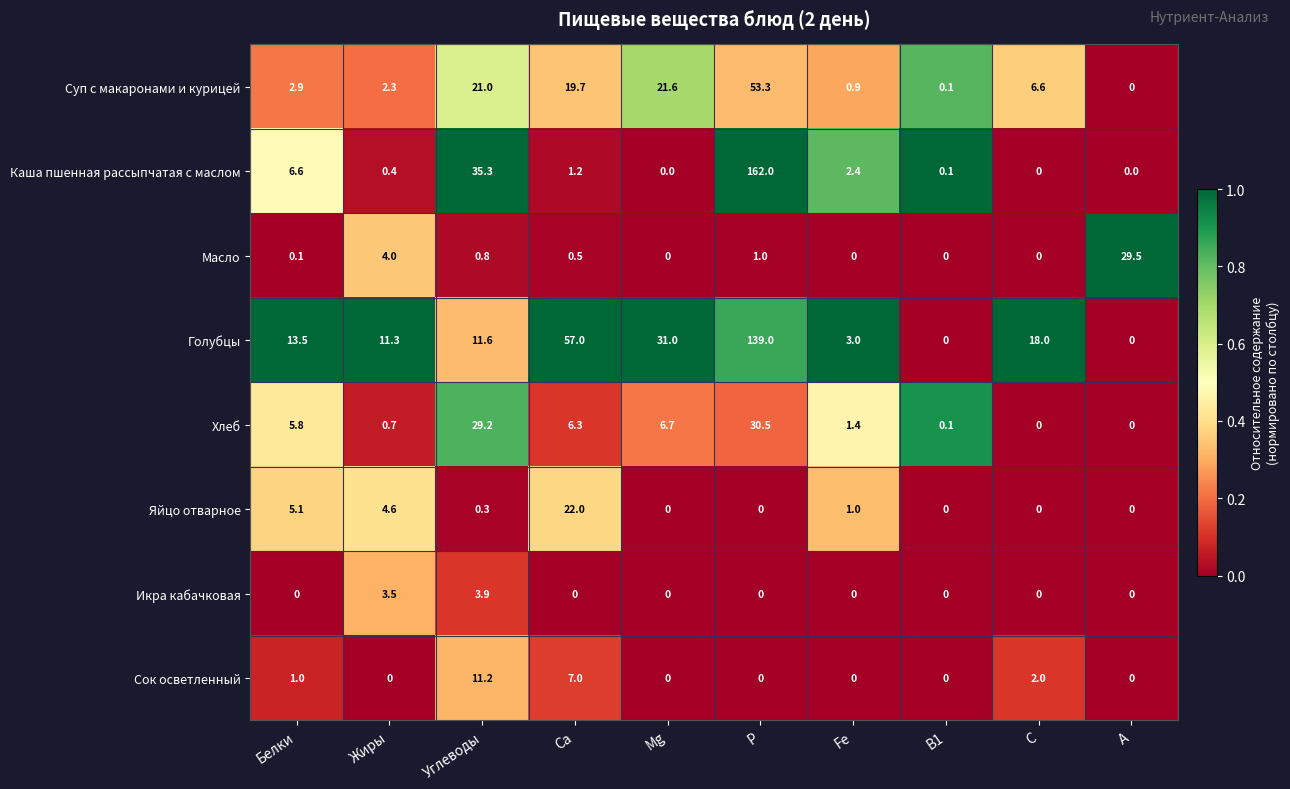

Is it true that Яйцо отварное equals 1.3 at Жиры?

False